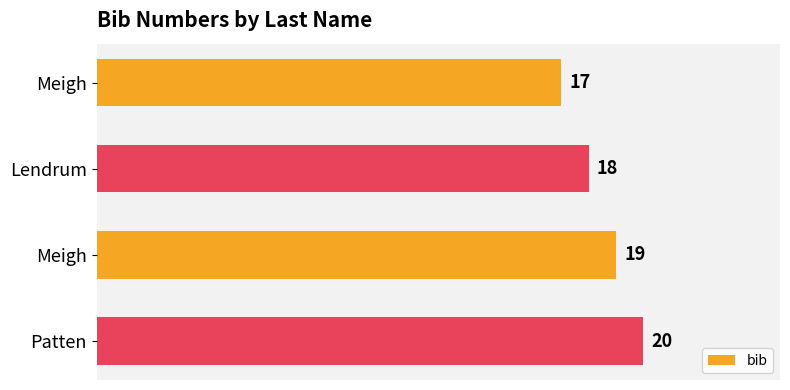

Count the number of categories in the chart.

4